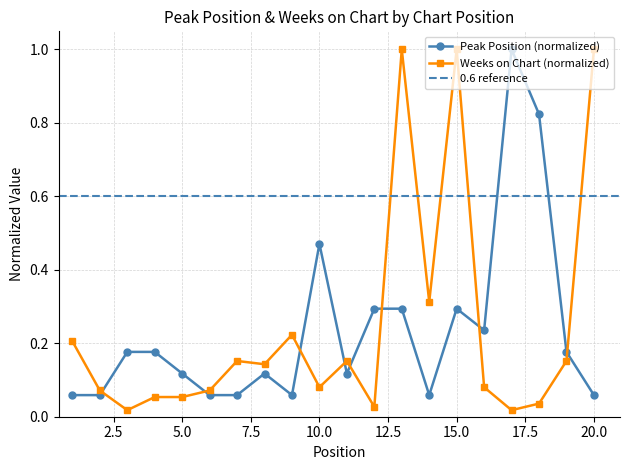

List the series in order of their peak value, lowest first.

Peak Position, Weeks on Chart